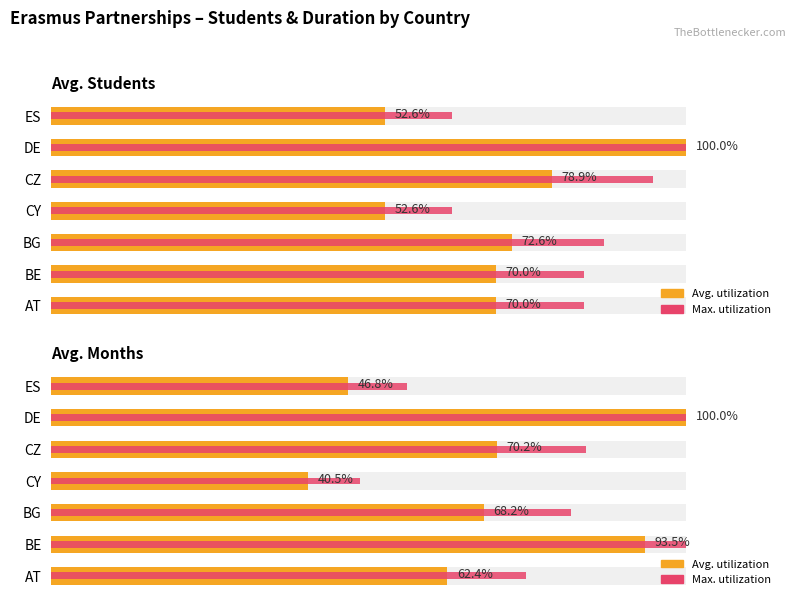

What are all the series names shown in the legend?

Avg. utilization, Max. utilization